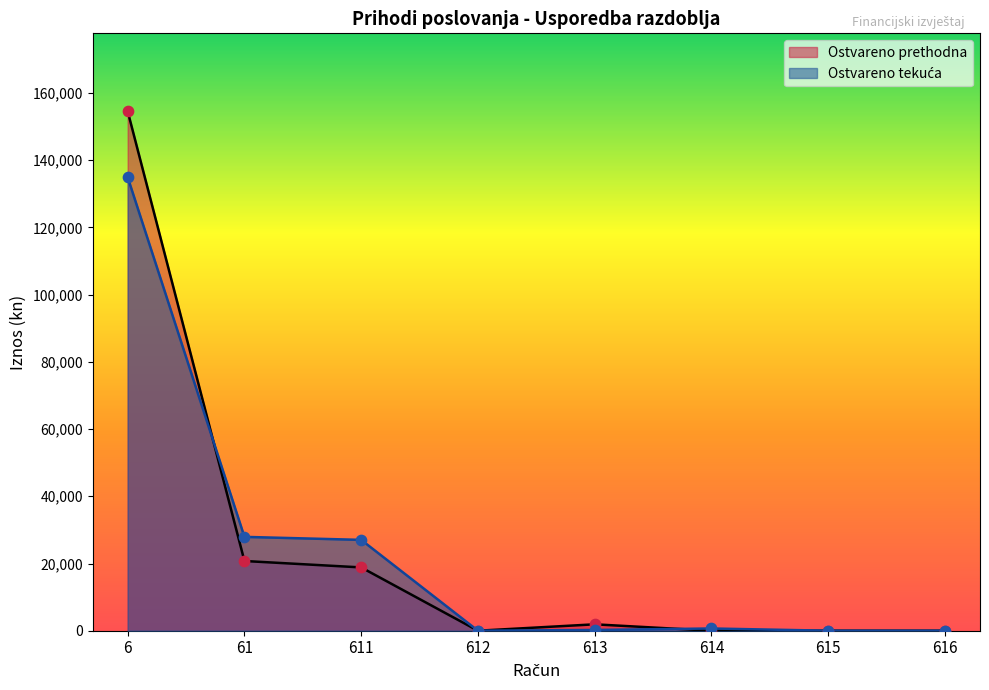

Which series has the largest total across all categories?

Ostvareno prethodna